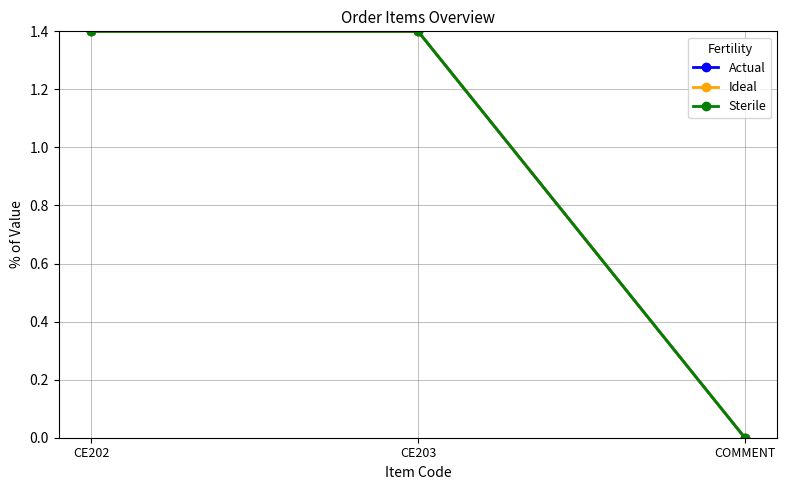

What value does the Actual series have at CE203?

1.4